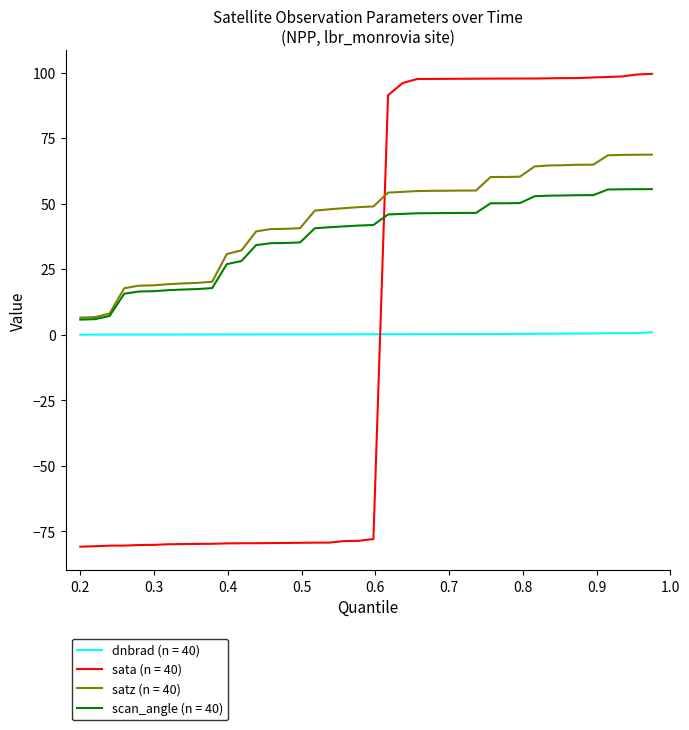

After their last crossing, which series has the higher values: sata (n = 40) or scan_angle (n = 40)?

sata (n = 40)